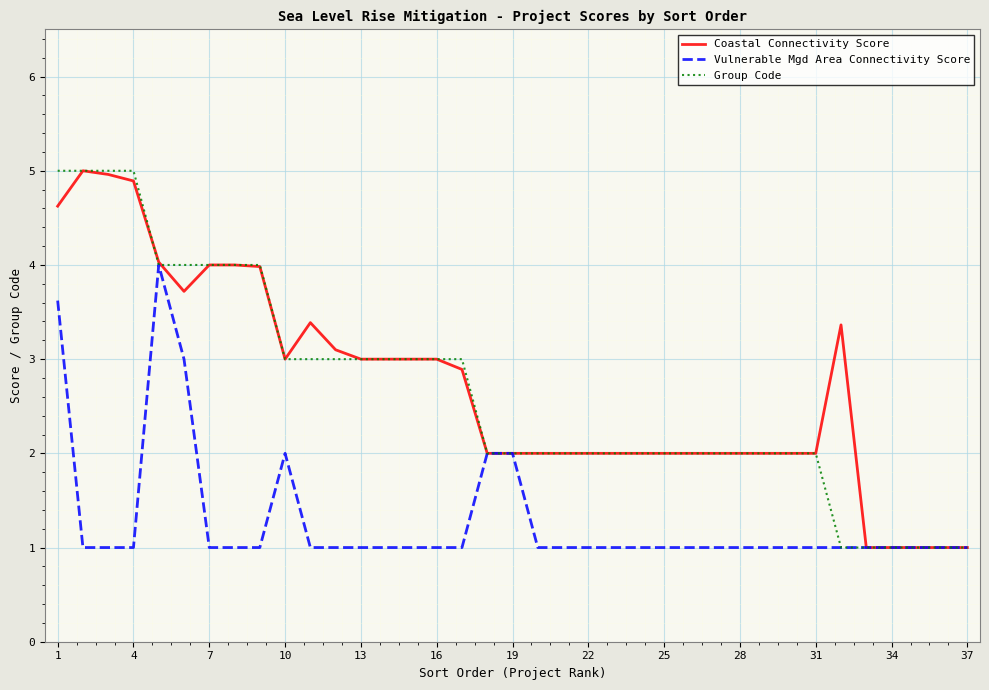

What is the lowest value of the Group Code series?

1.0